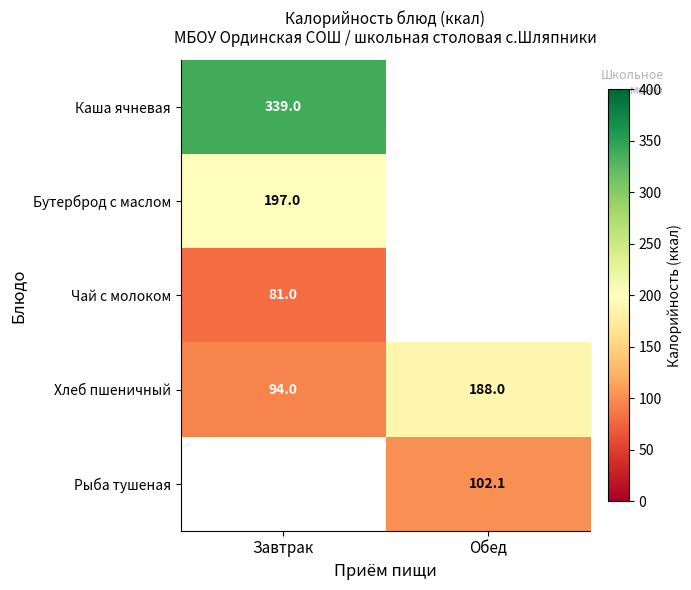

What is the average value of the Хлеб пшеничный series?

141.0